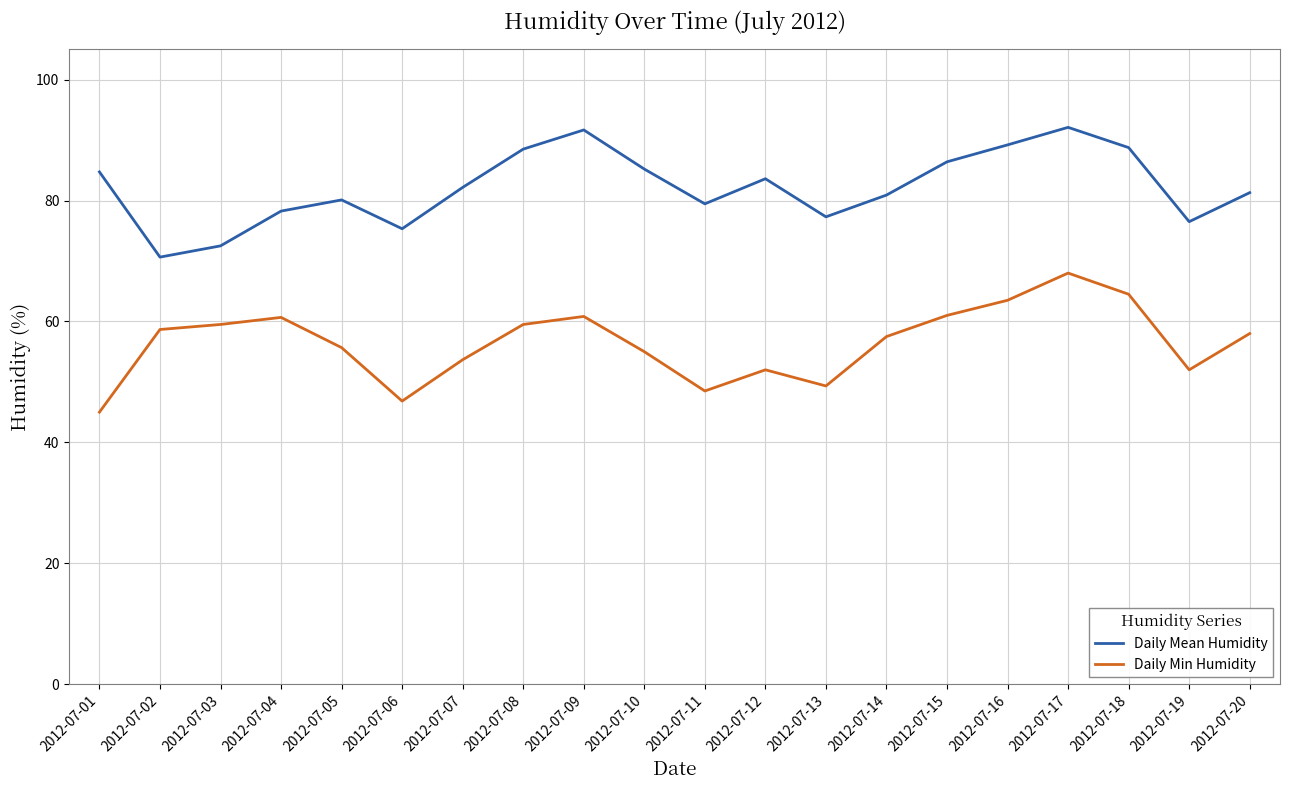

List the series in order of their overall mean, highest first.

Daily Mean Humidity, Daily Min Humidity